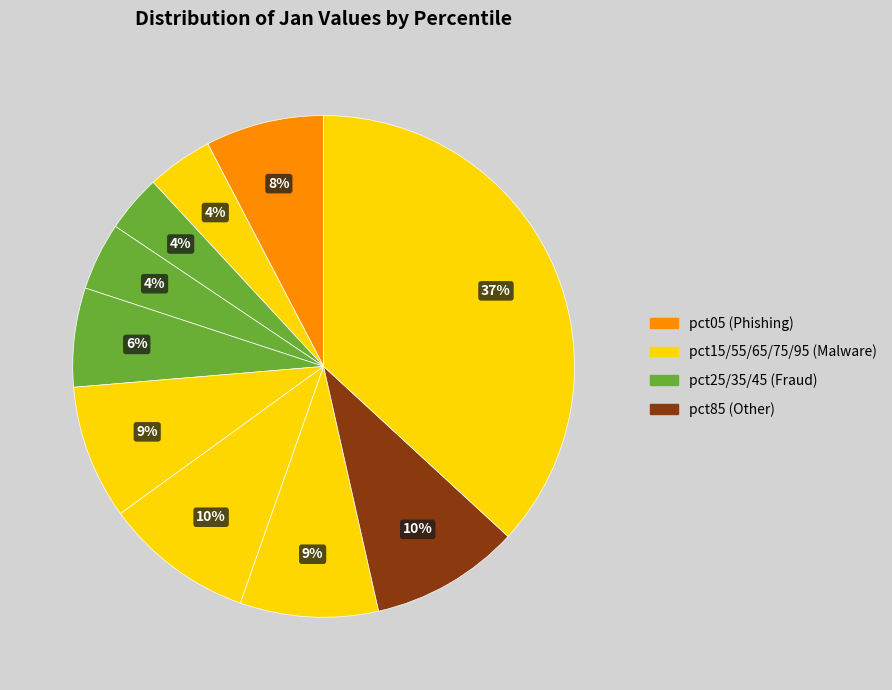

How many slices are in this pie chart?

10